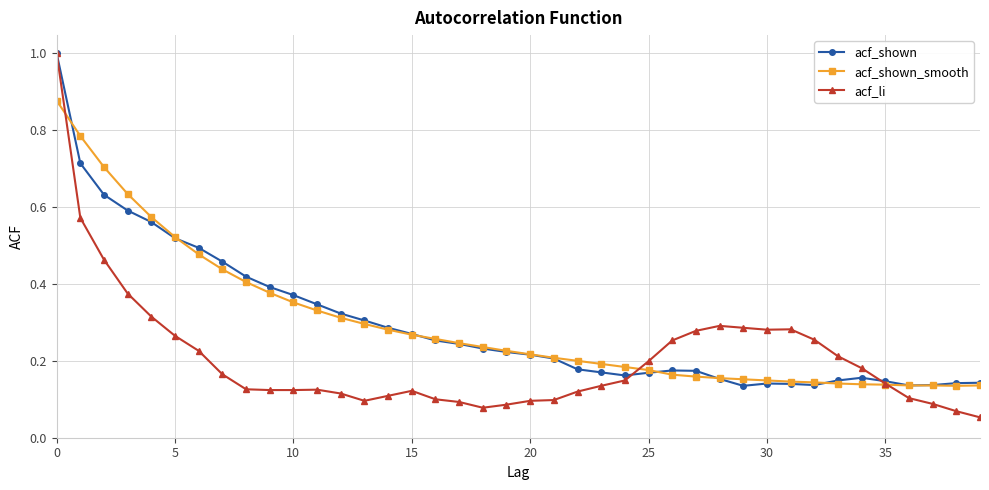

What is the maximum value for acf_li?

1.0